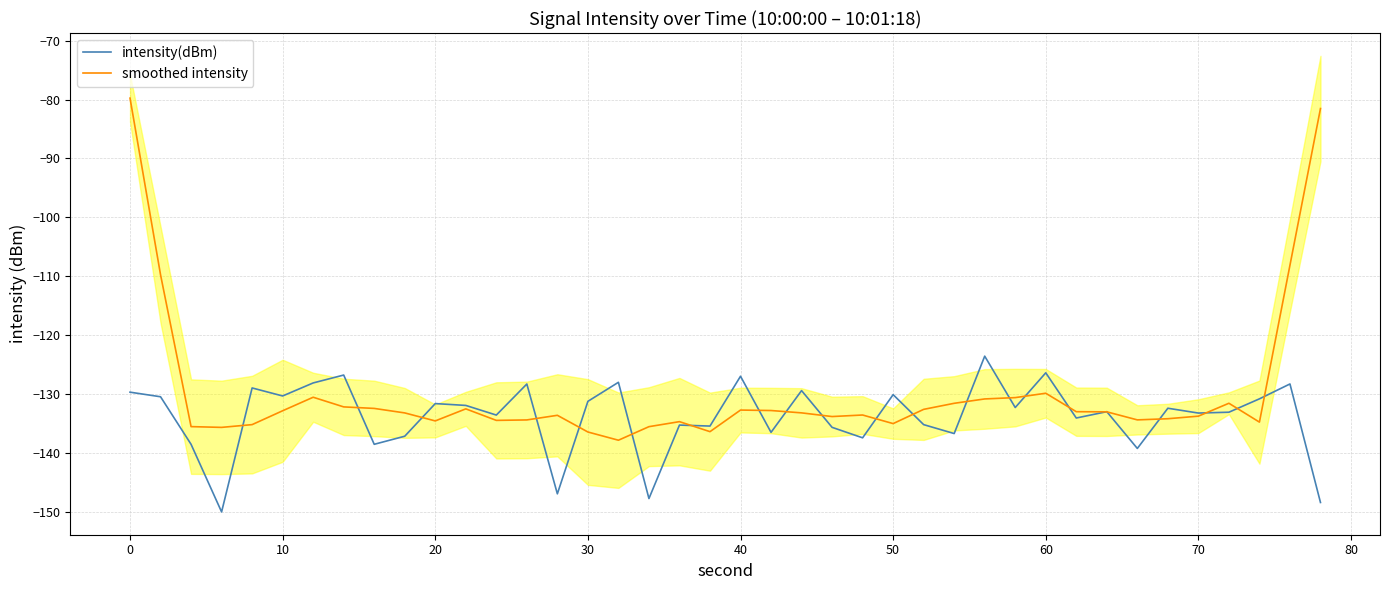

What is the highest value of the intensity(dBm) series?

-123.6